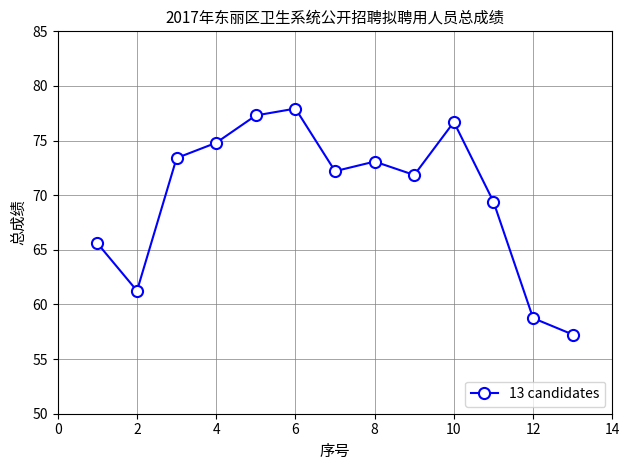

True or false: the data has more than 0 interior local peaks.

True